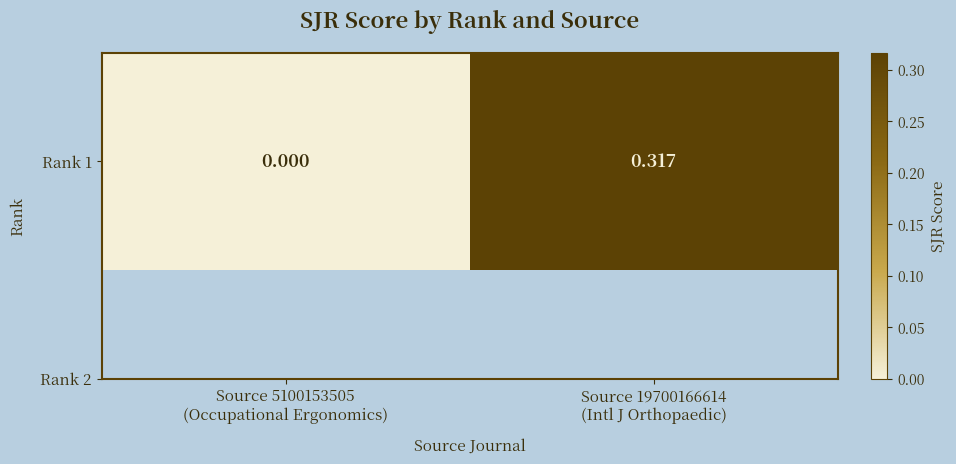

The chart shows a value of 0.3 at Source 19700166614
(Intl J Orthopaedic). True or false?

True